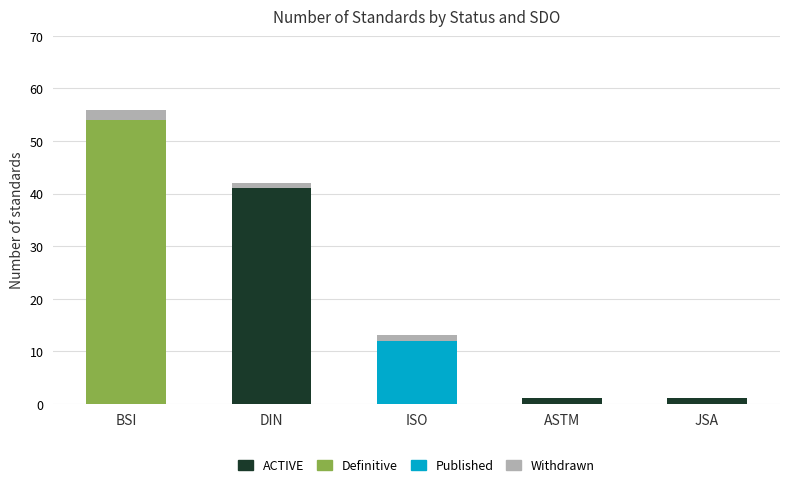

Reading right to left, list the values for the ACTIVE series.

JSA=1	ASTM=1	ISO=0	DIN=41	BSI=0